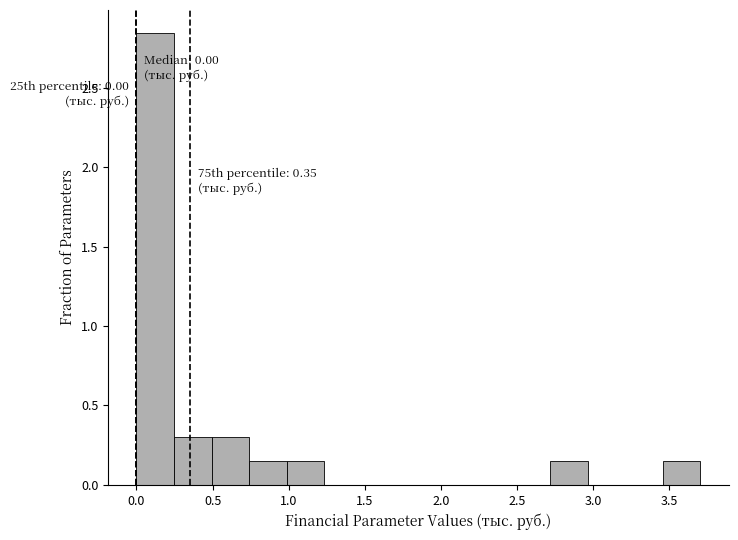

Over which range of the x-axis is the bar tallest?

0.00 to 0.25